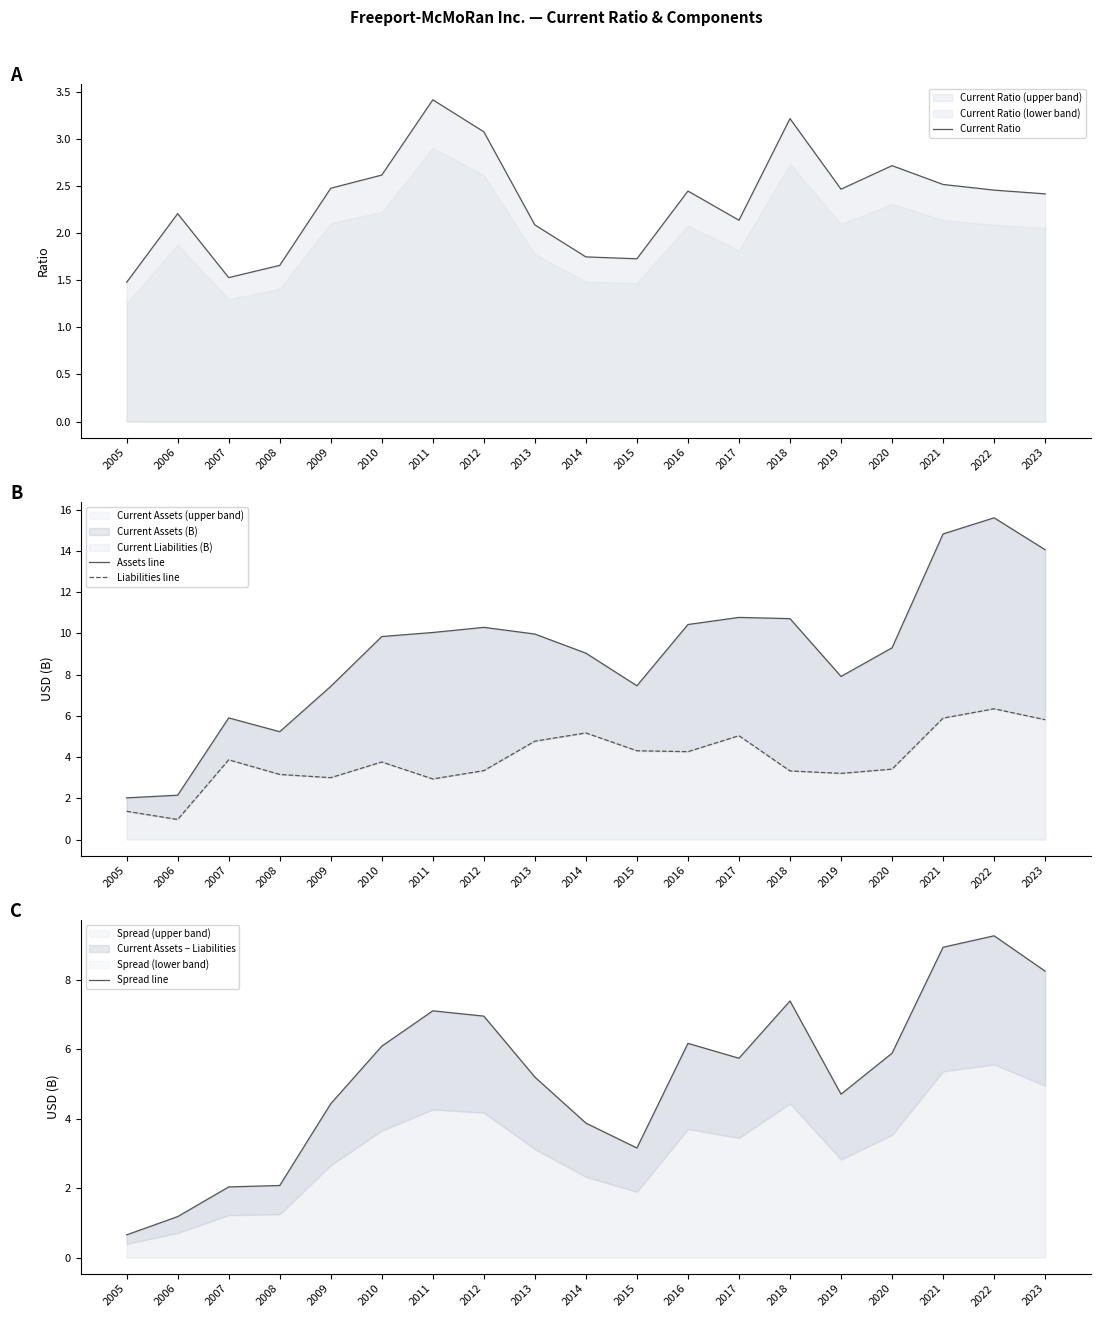

True or false: Spread line has a value of 4.7 at 2019.

True